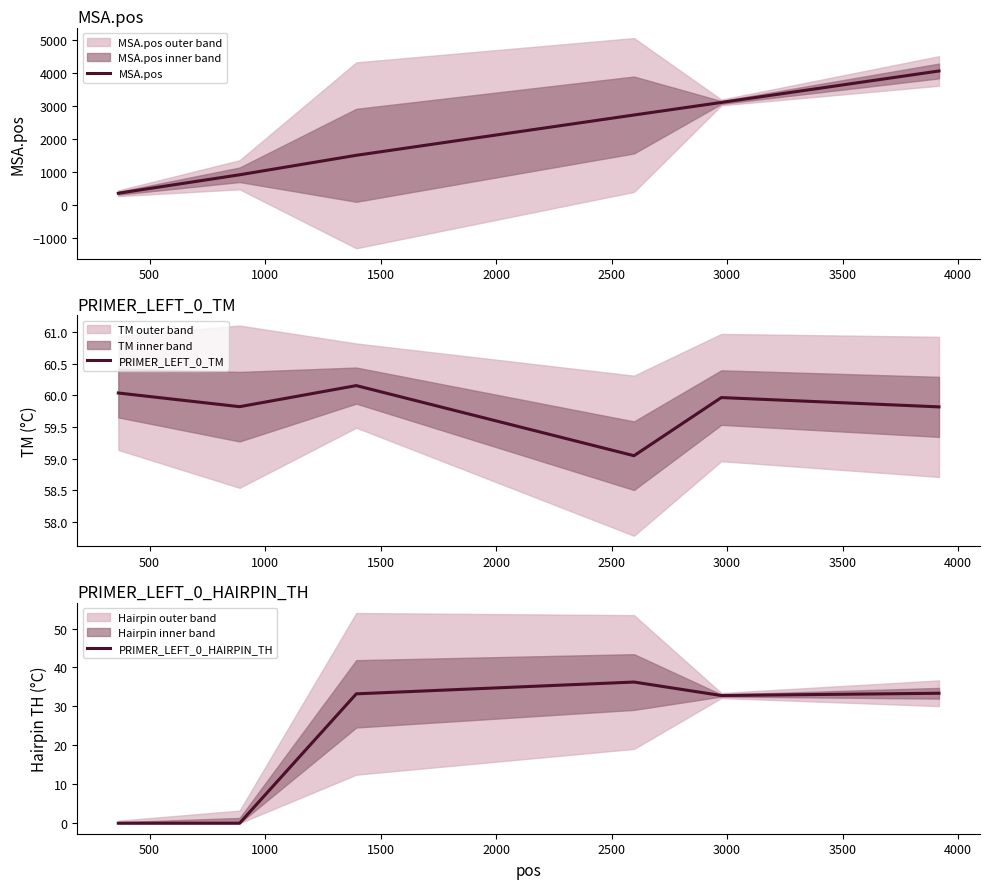

How many data points in PRIMER_LEFT_0_HAIRPIN_TH are above 33?

3